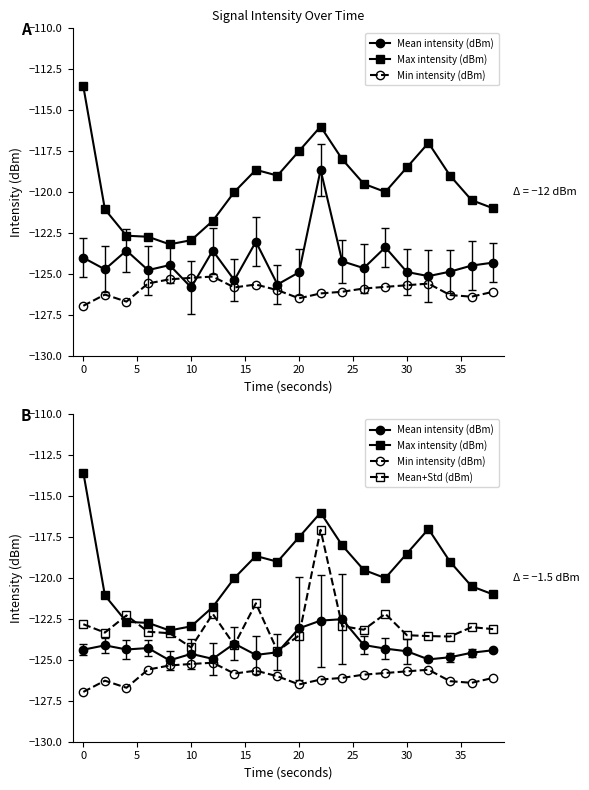

What is the sum of all Min intensity (dBm) values?

-2519.4